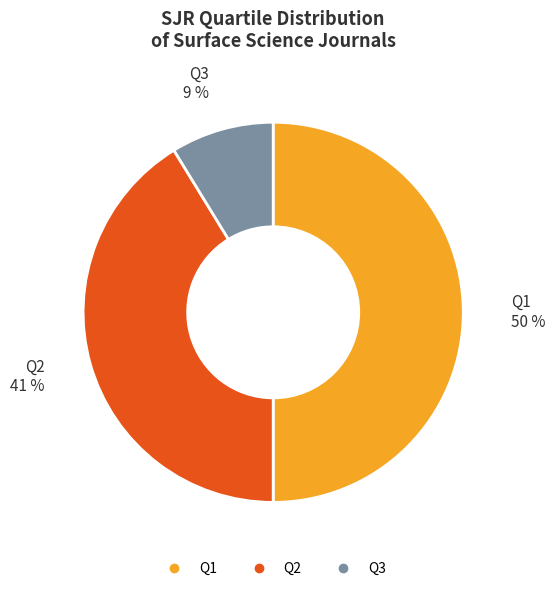

Combined, do Q1 and Q2 account for over 50%?

Yes